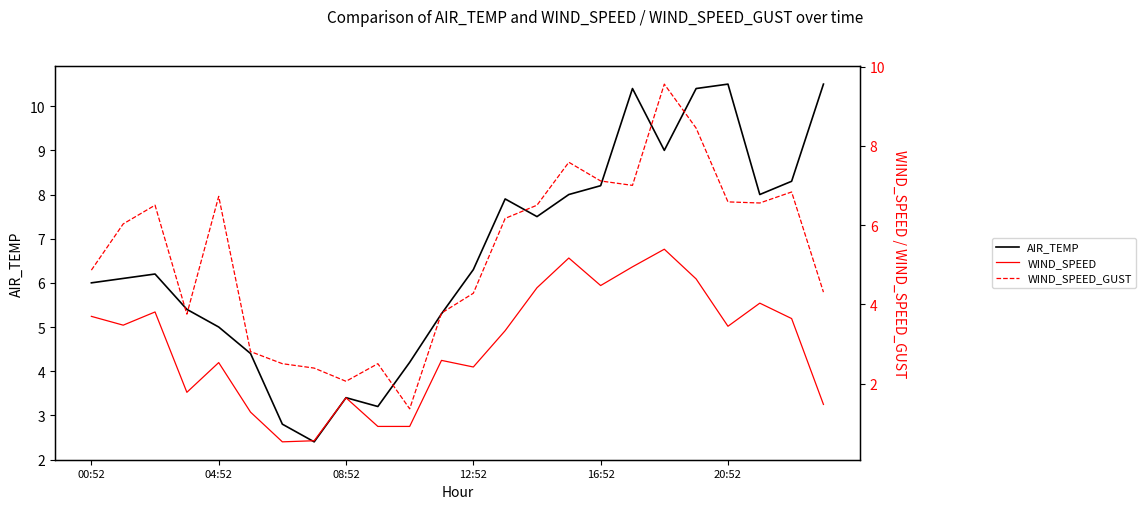

At which label is WIND_SPEED_GUST closest to 5?

00:52